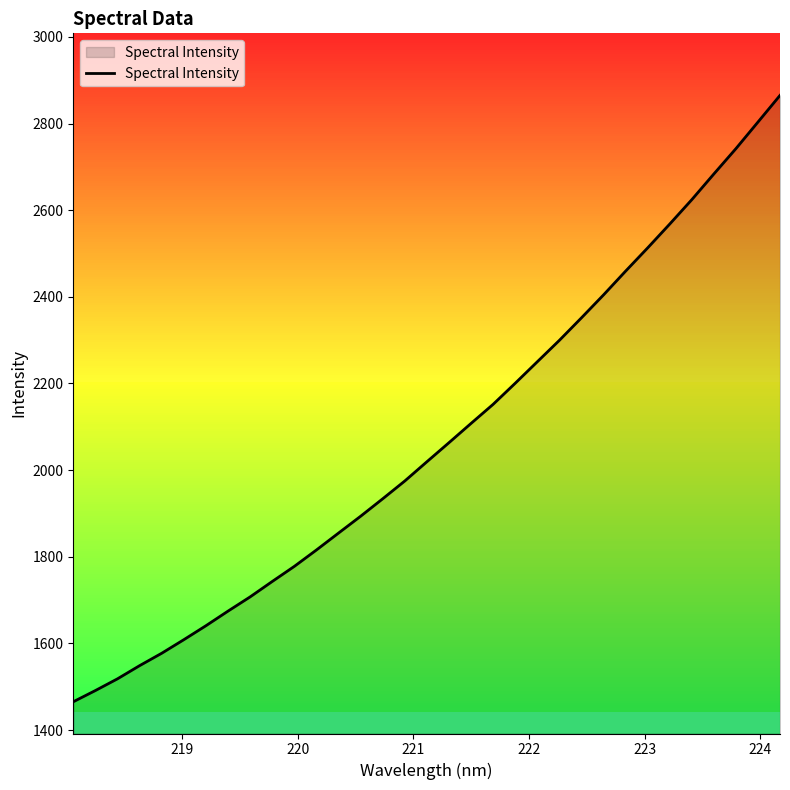

What is the maximum value shown in the chart?

2864.9